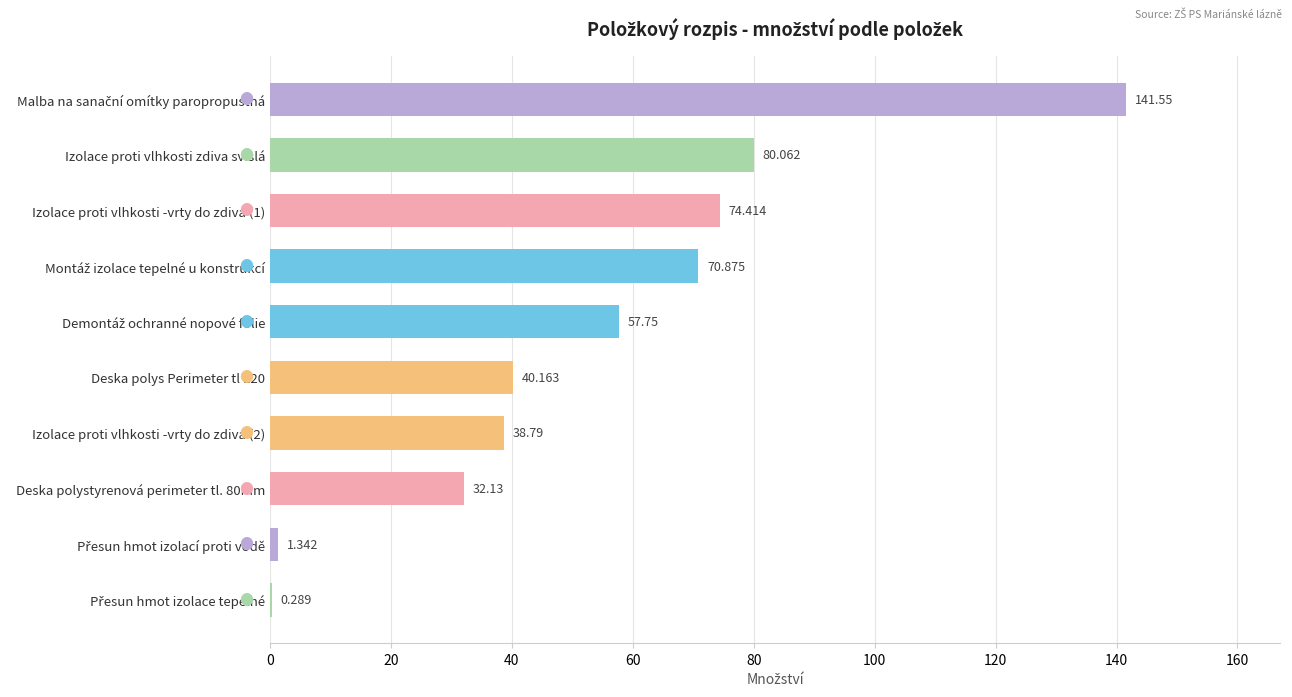

Are the bars horizontal?

Yes